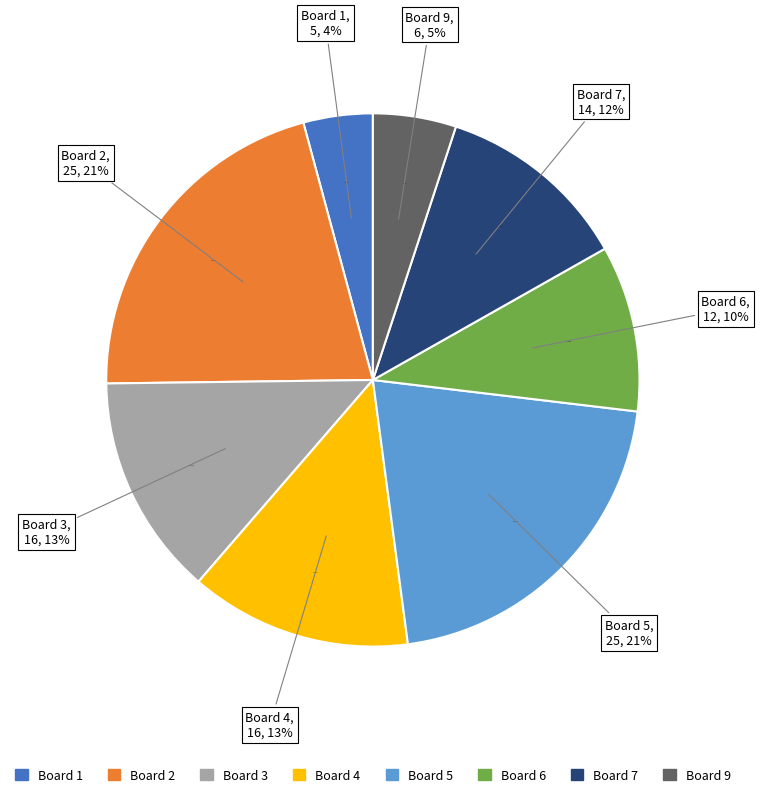

Between Board 9 and Board 8, which is larger?

Board 9